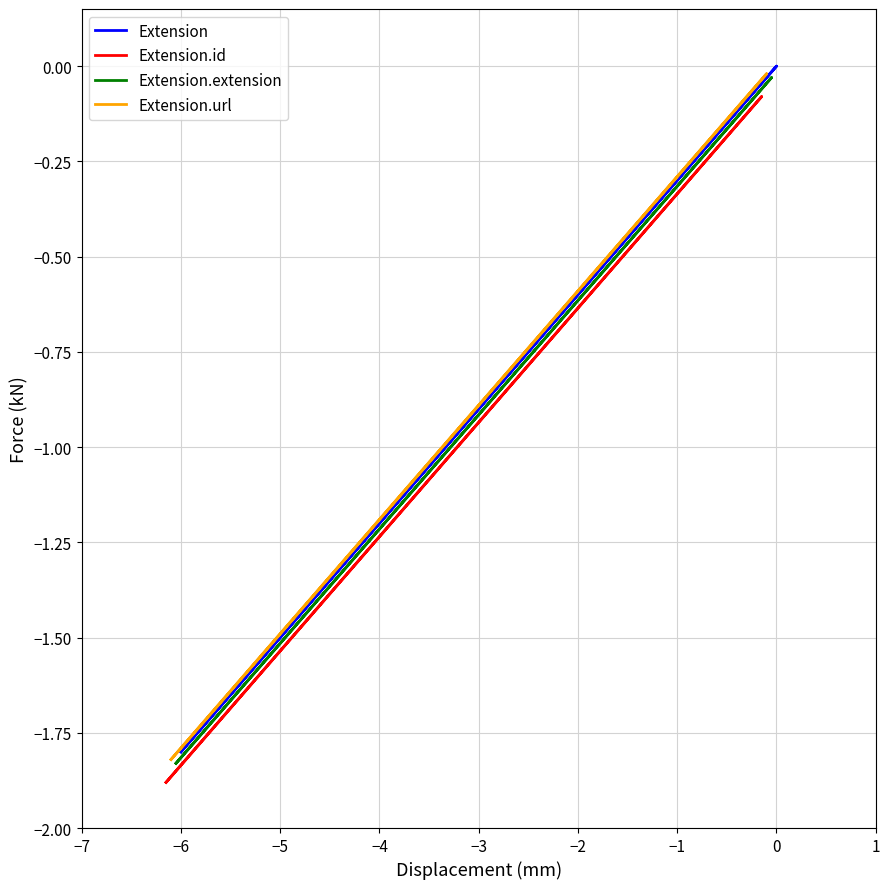

What is the average value of the Extension series?

-1.4